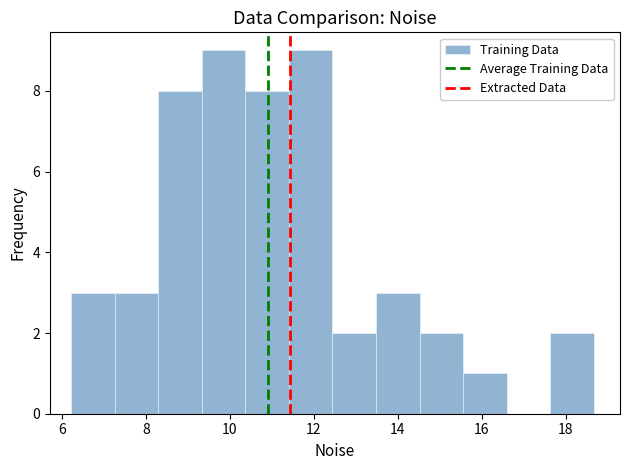

Reading left to right, list every bar in this chart as the range it spans on the x-axis followed by its height. Neither the bar edges nor the heights are printed on the chart, so give them approximately, as read against the axes.

6.2 to 7.2: 3
7.2 to 8.2: 3
8.2 to 9.4: 8
9.4 to 10.4: 9
10.4 to 11.4: 8
11.4 to 12.4: 9
12.4 to 13.4: 2
13.4 to 14.6: 3
14.6 to 15.6: 2
15.6 to 16.6: 1
16.6 to 17.6: 0
17.6 to 18.6: 2